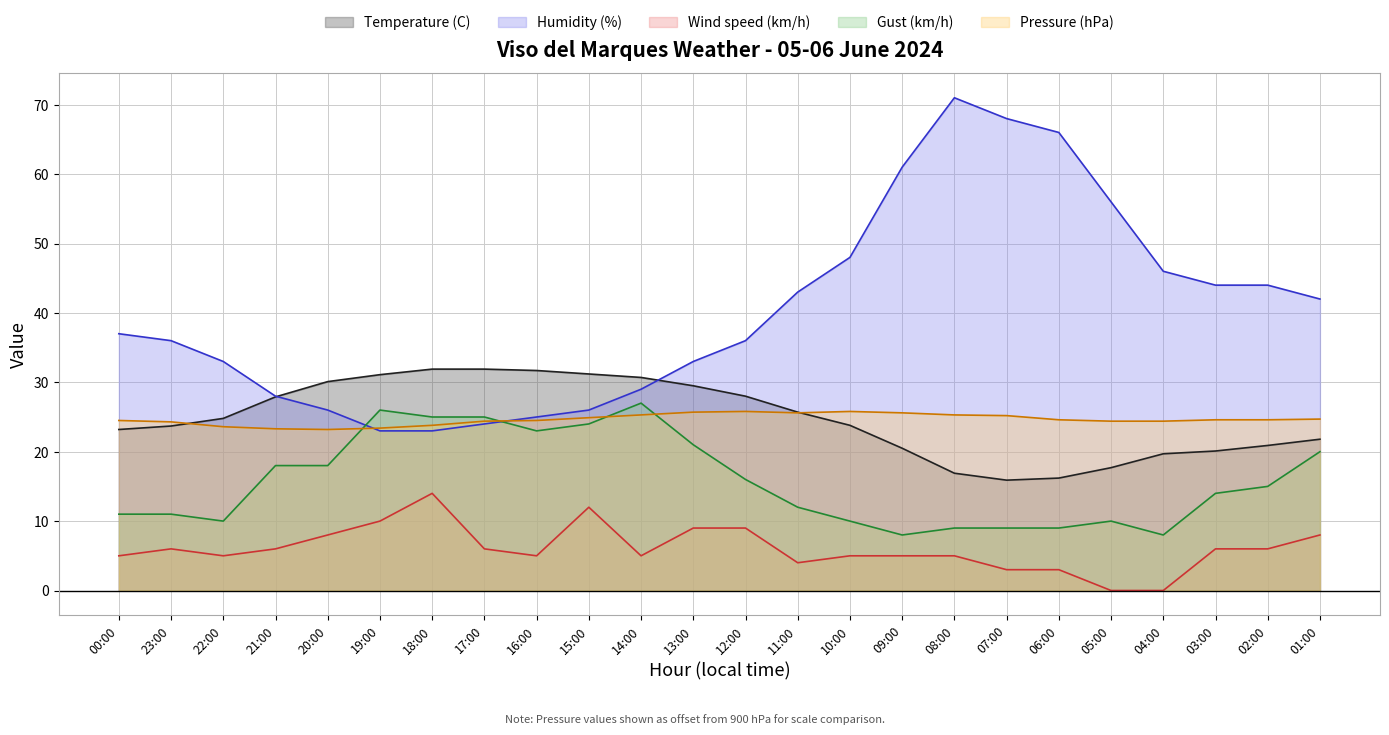

True or false: Wind speed (km/h) has more than 1 interior local peaks.

True